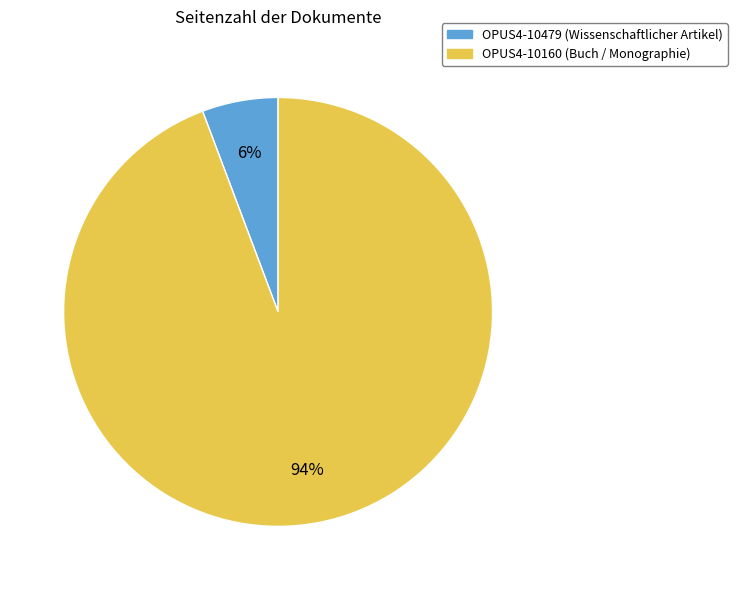

True or false: OPUS4-10160 accounts for 84% of the total.

False